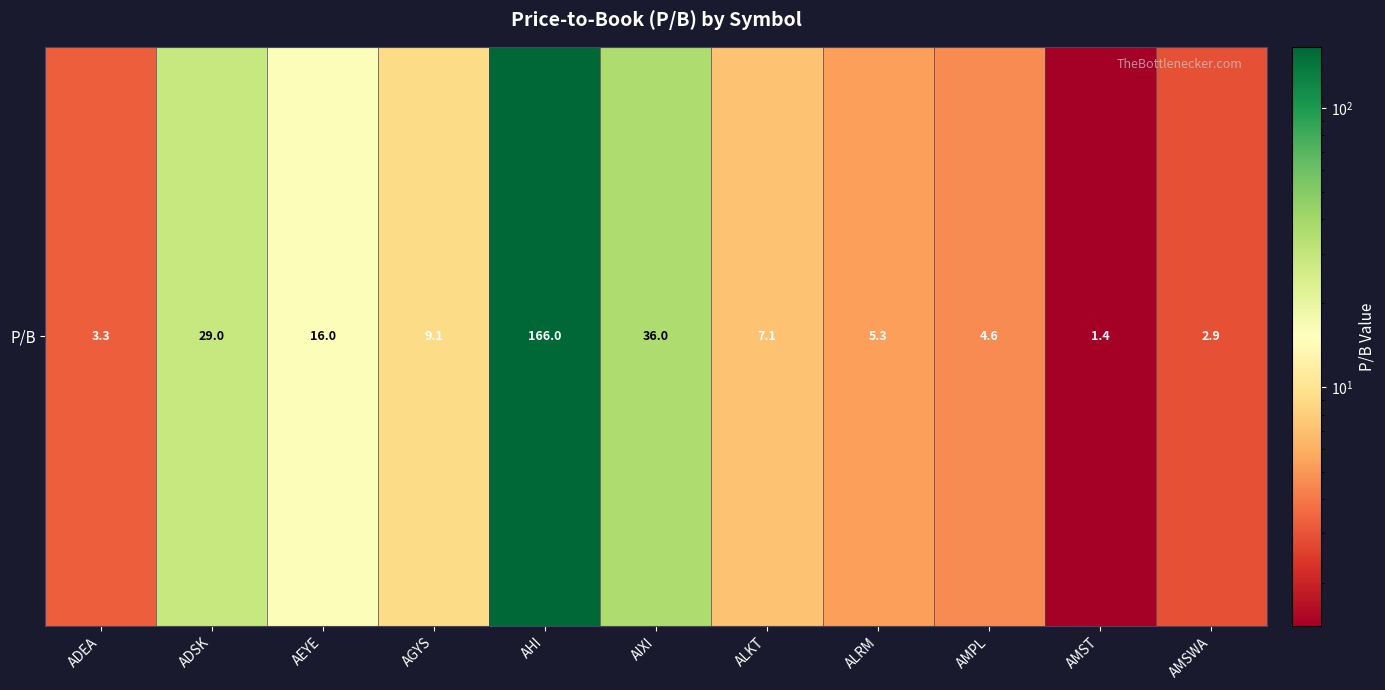

List the labels in order of value, largest first.

AHI, AIXI, ADSK, AEYE, AGYS, ALKT, ALRM, AMPL, ADEA, AMSWA, AMST